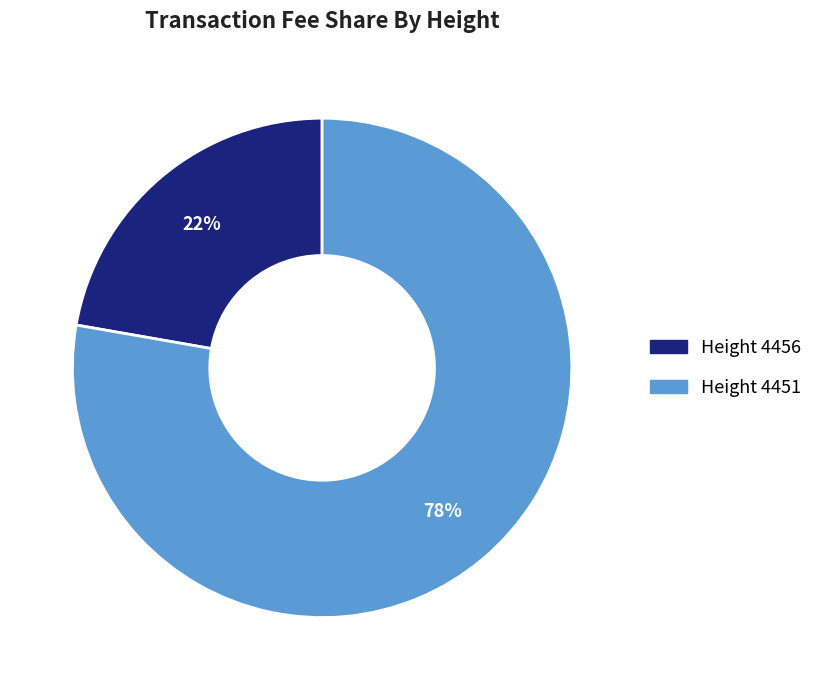

To the nearest percent, what is the average slice percentage?

50%